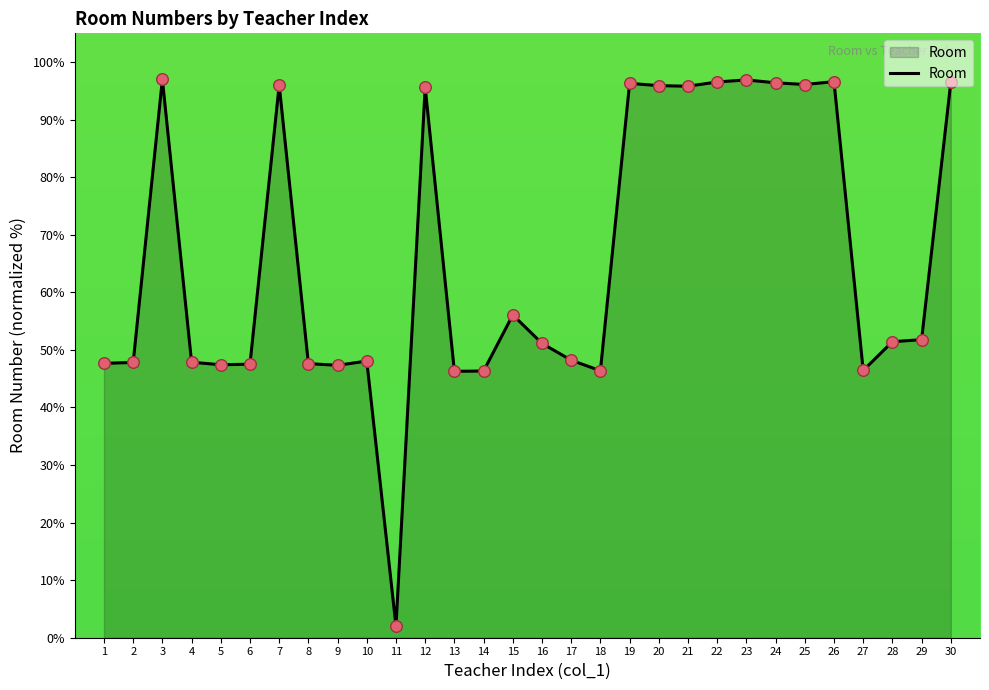

What is the change in value from 5 to 25?

+48.7